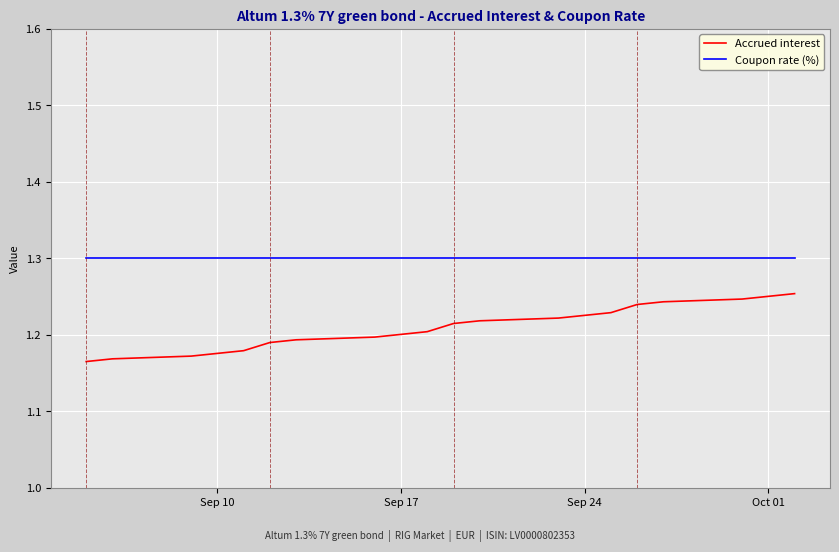

Rank the series by their average value, from lowest to highest.

Accrued interest, Coupon rate (%)